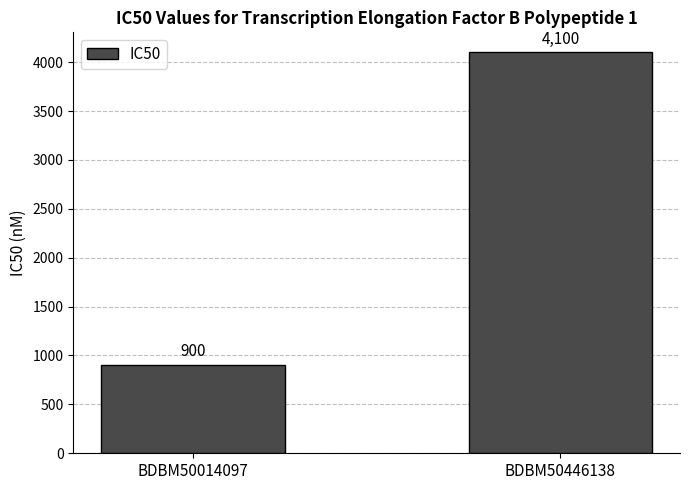

The chart shows a value of 2426 at BDBM50446138. True or false?

False